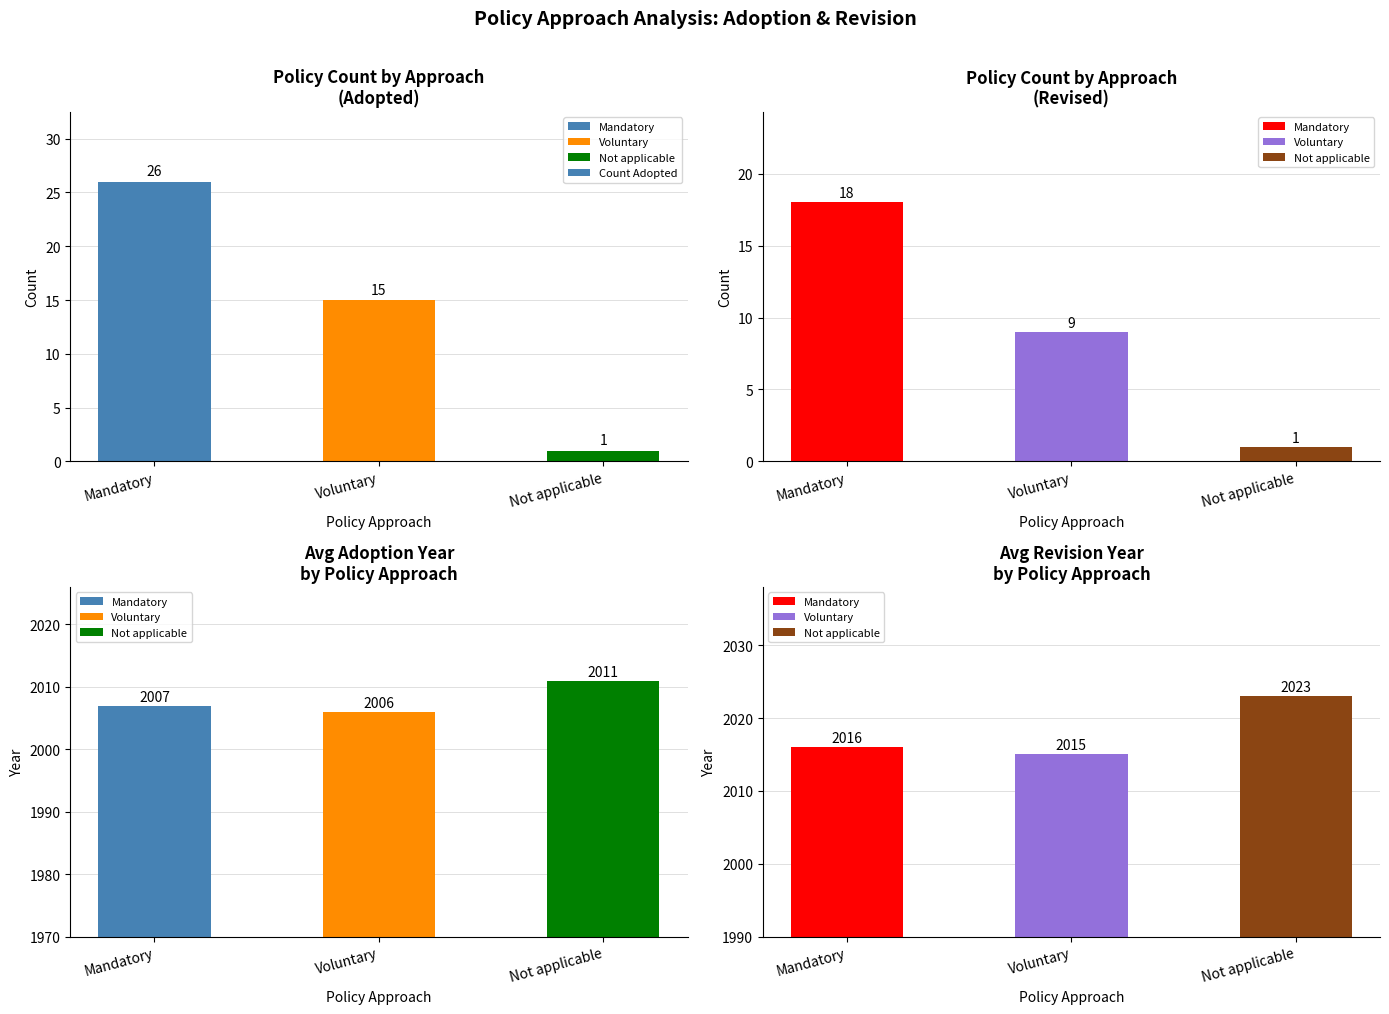

Rank the categories by value from highest to lowest.

Mandatory, Voluntary, Not applicable